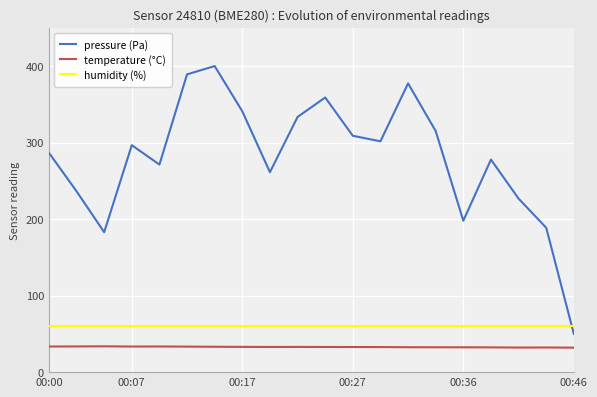

Which series has the largest range (max minus min)?

pressure (Pa)